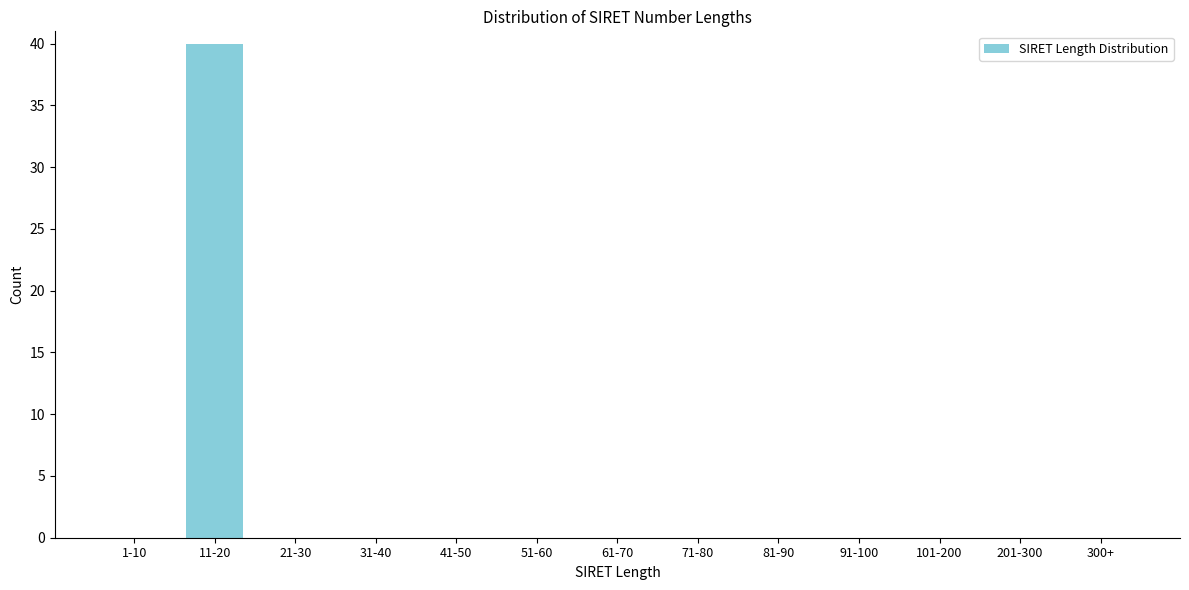

Reading right to left, transcribe all the data shown in this chart.

300+=0	201-300=0	101-200=0	91-100=0	81-90=0	71-80=0	61-70=0	51-60=0	41-50=0	31-40=0	21-30=0	11-20=40	1-10=0